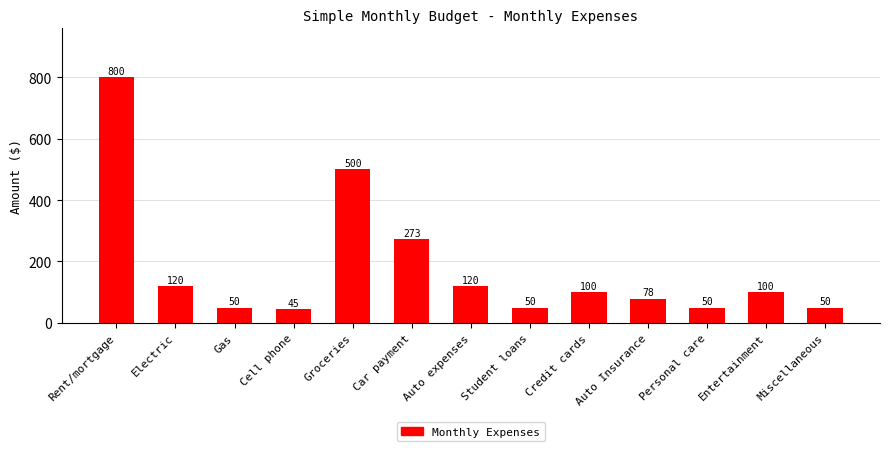

At which label does the data first exceed 100?

Rent/mortgage